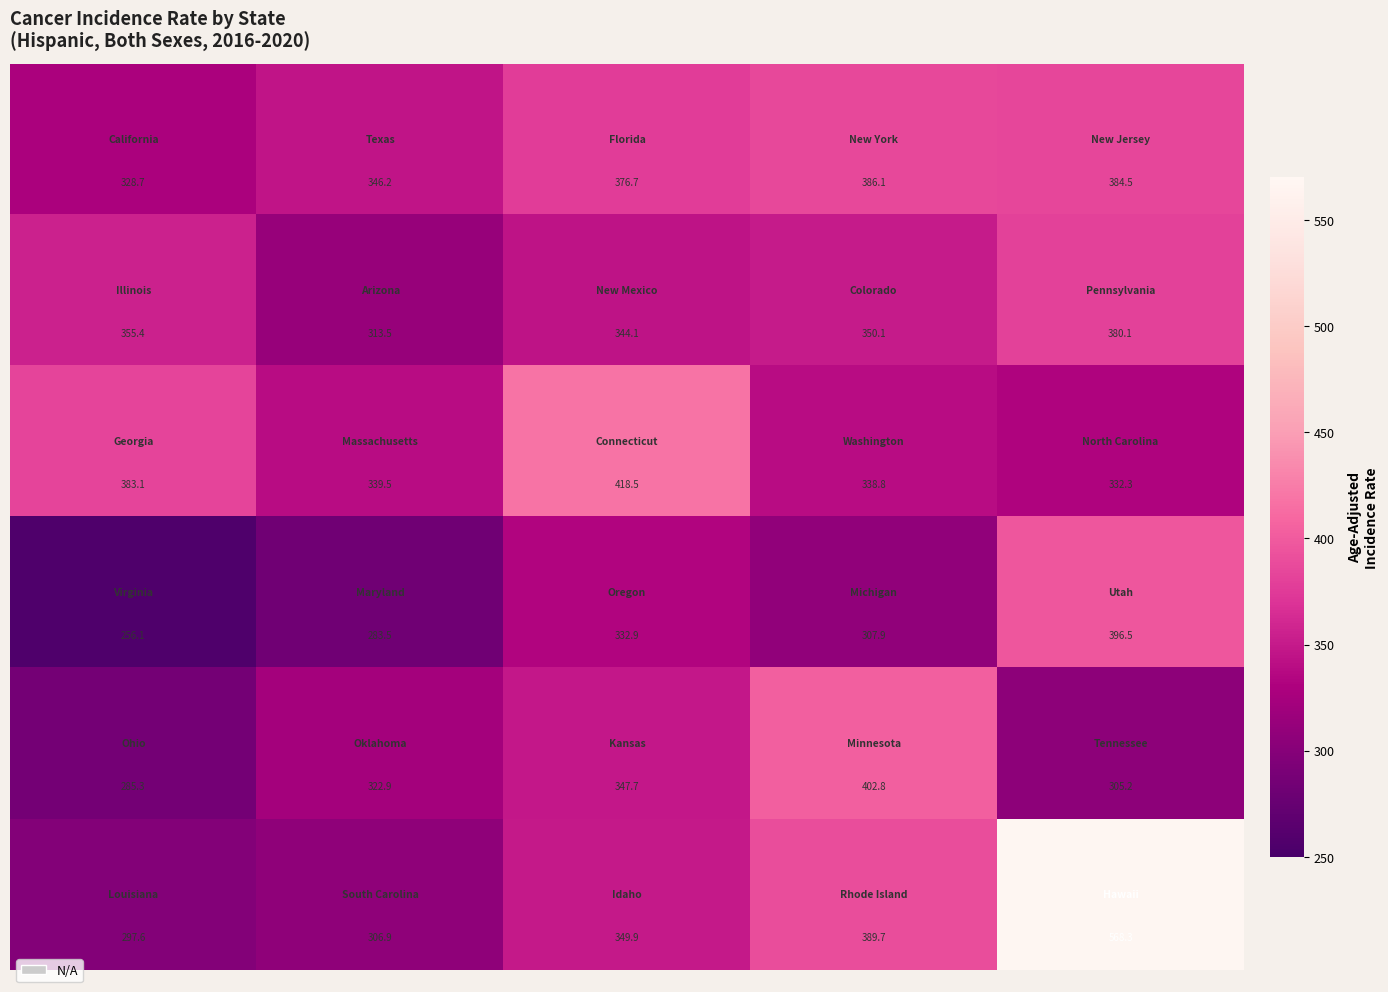

What is the minimum value shown in the chart?

256.1